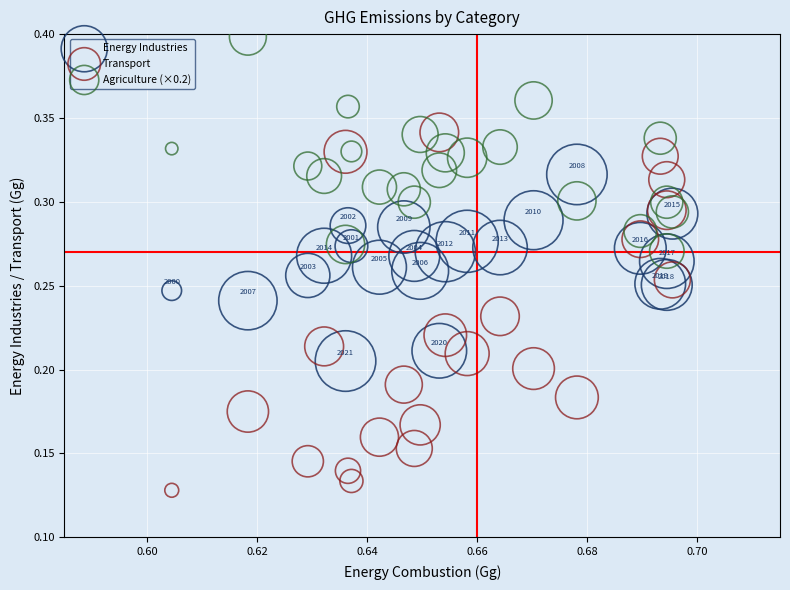

Which series contains the highest Y value?

Agriculture (×0.2)